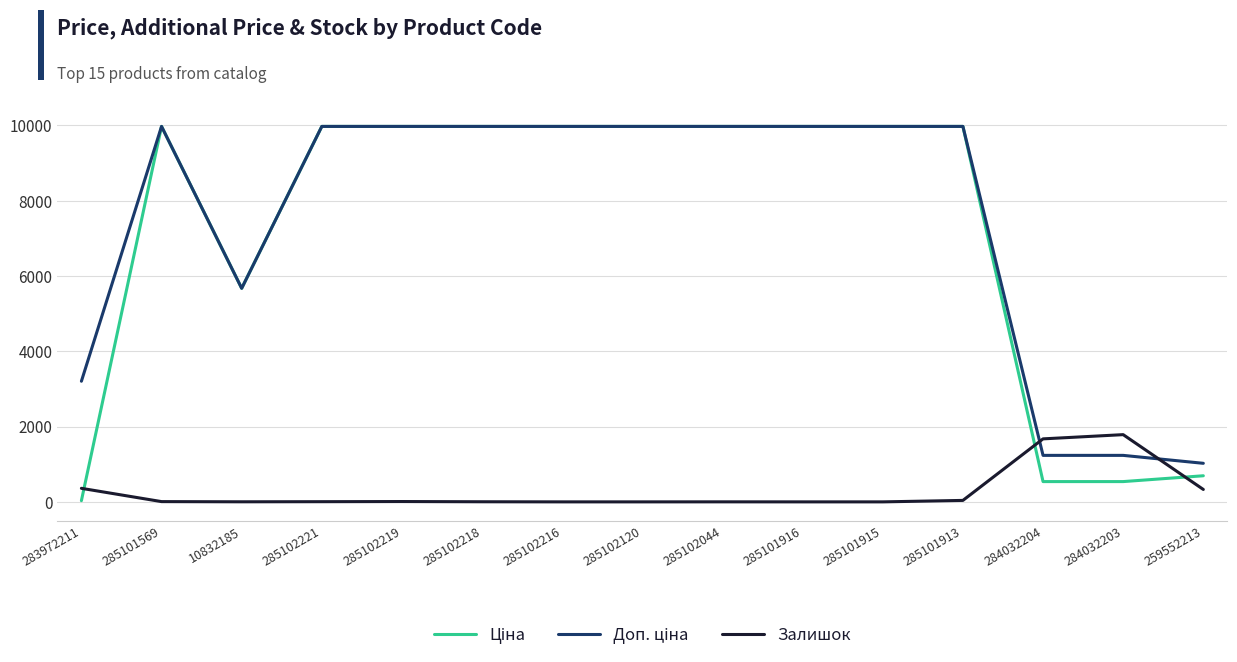

Is it true that Залишок equals 3.0 at 285102218?

True